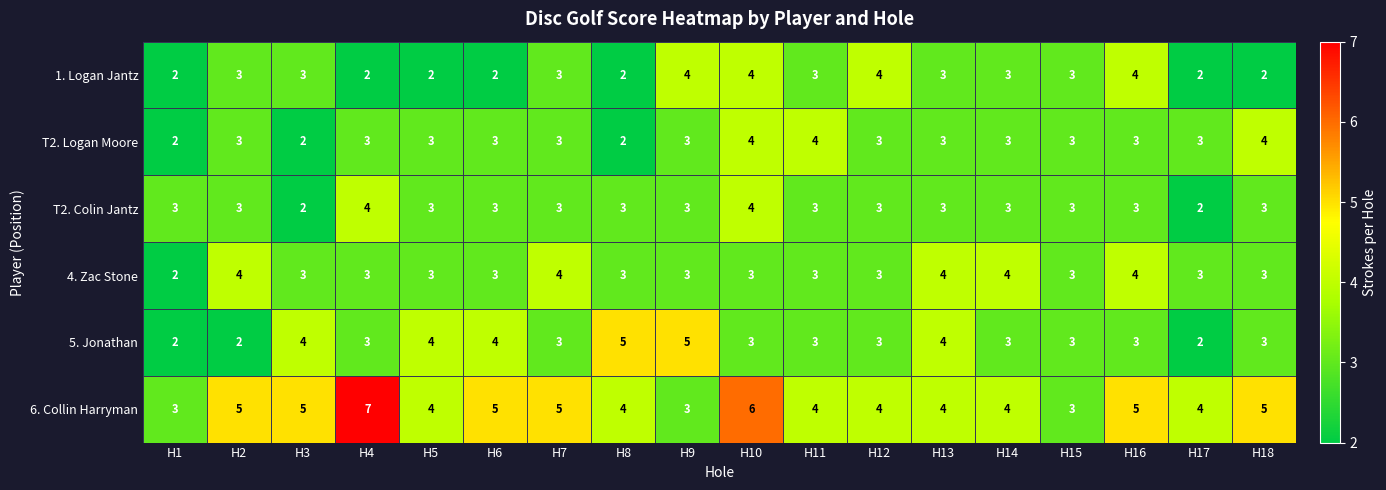

How many 1. Logan Jantz values are between 2 and 3?

14